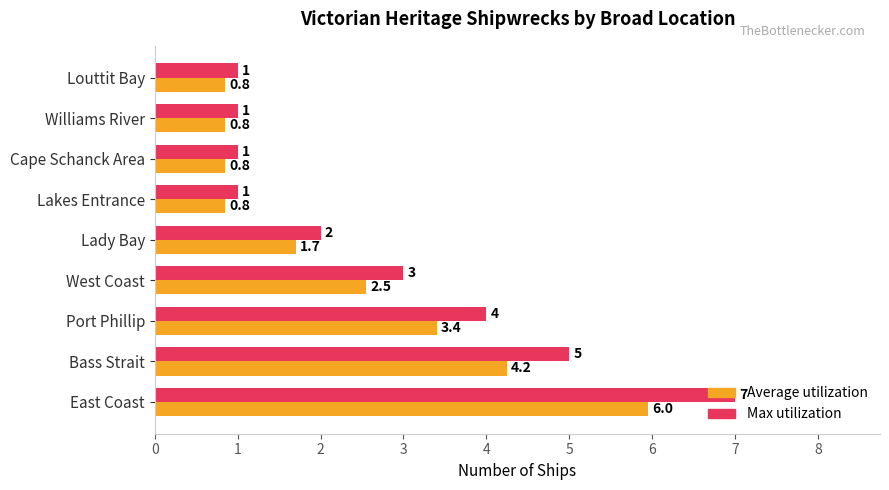

Which category has the highest value across all series?

East Coast